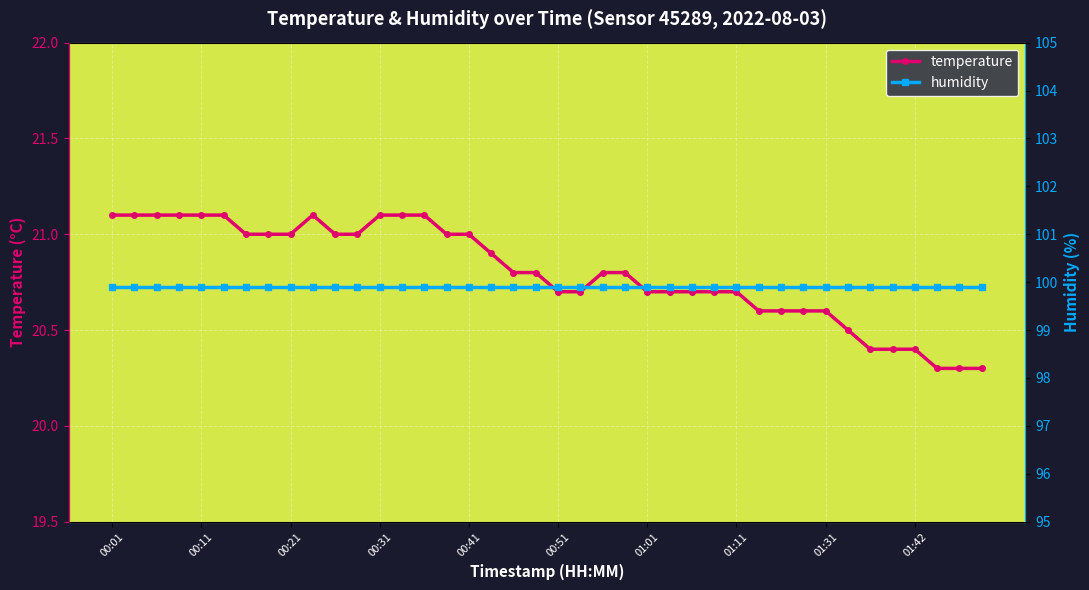

What is the lowest value of the temperature series?

20.3